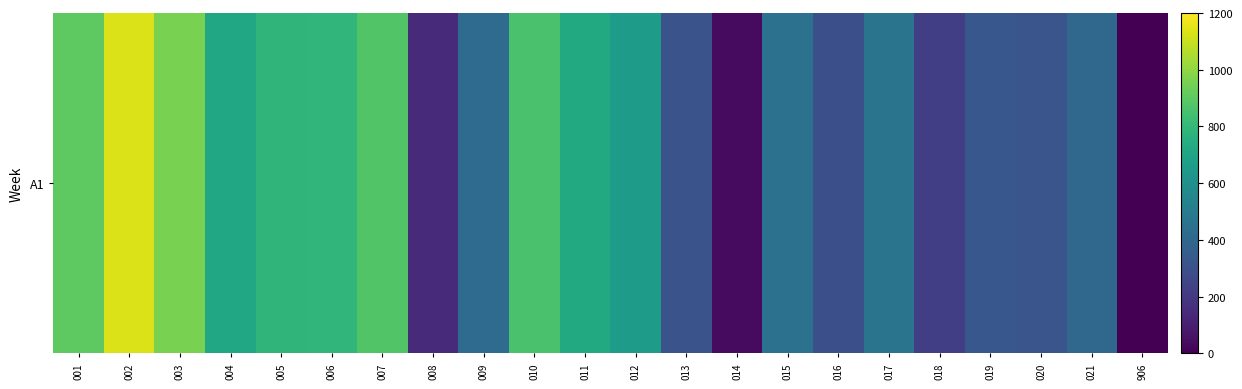

How many distinct data groups are displayed?

1